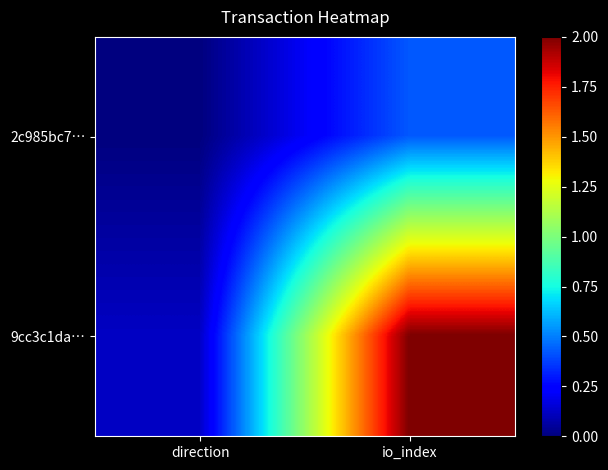

What is the total value across all series at direction?

0.1